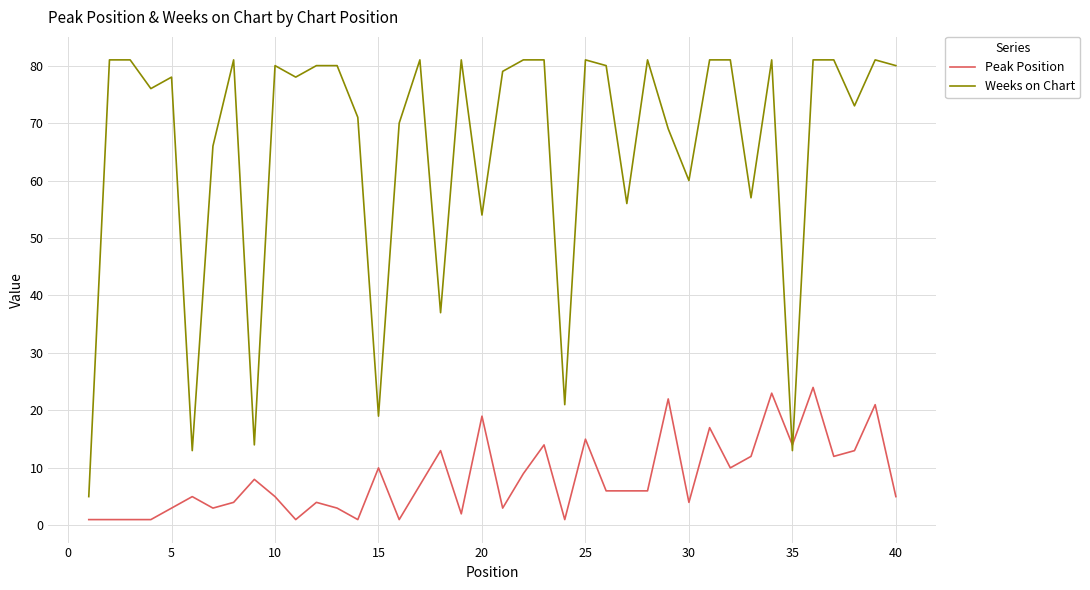

Rank the series by their average value, from highest to lowest.

Weeks on Chart, Peak Position